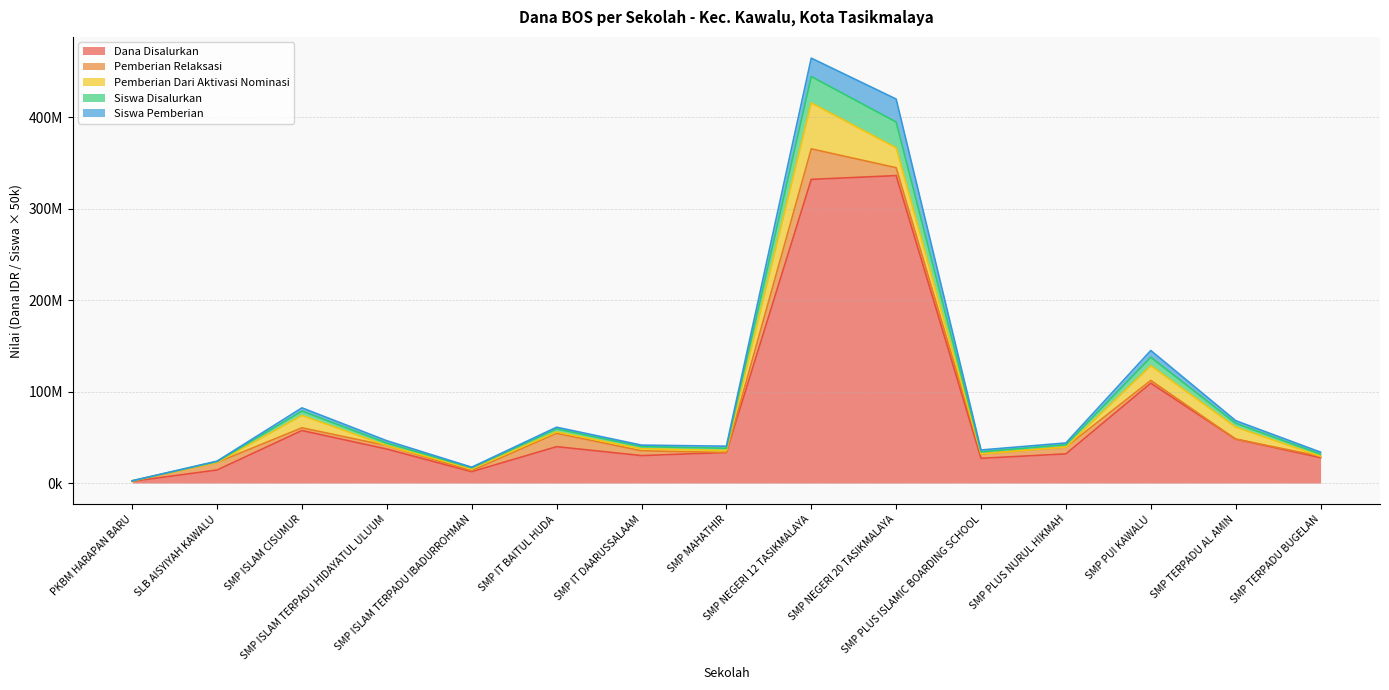

What is the value of the Dana Disalurkan point at the 14th from the left?

48000000